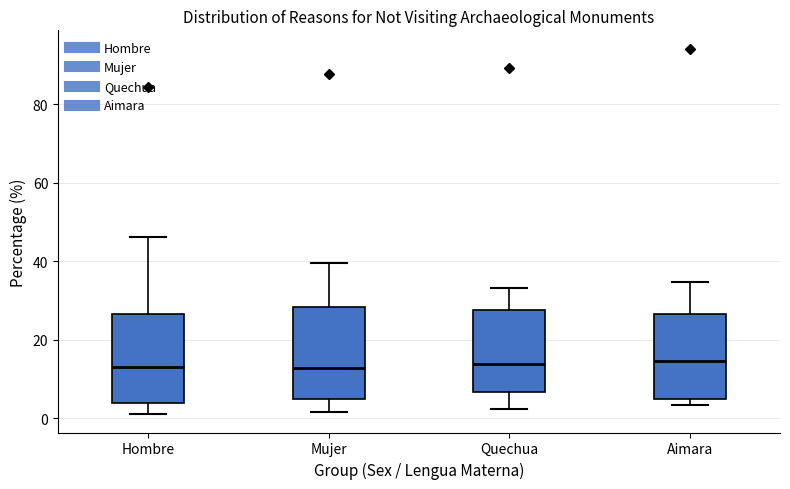

Where does the lower whisker of the box for Hombre end on the y-axis? The values are not printed on the chart, so give them approximately, as read against the axis.

2